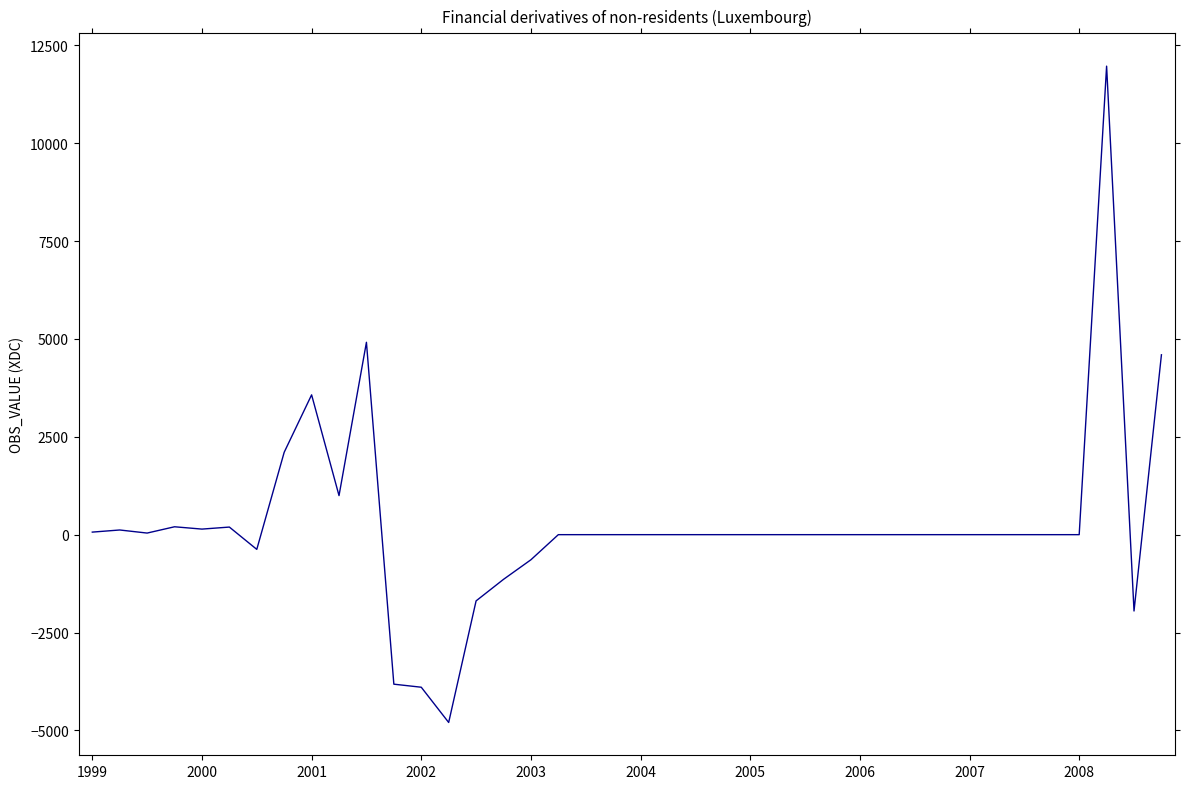

What is the maximum value shown in the chart?

11968.6